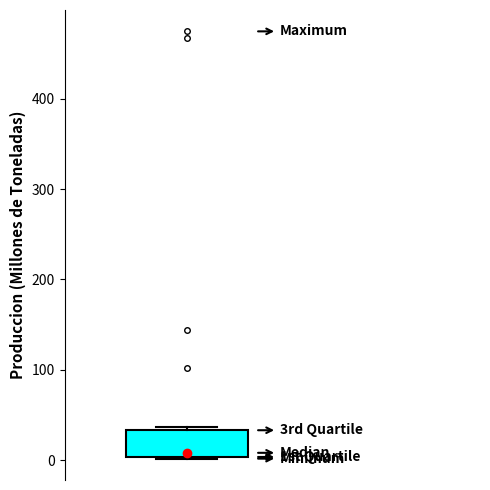

Where is the lower edge of the box on the y-axis? The values are not printed on the chart, so give them approximately, as read against the axis.

0